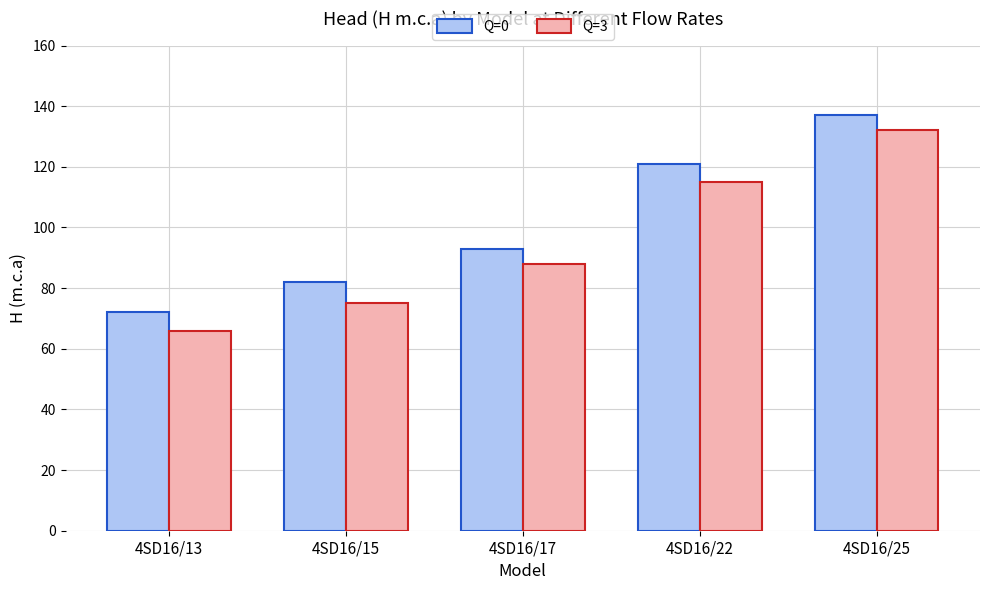

Which series has the largest total across all categories?

Q=0